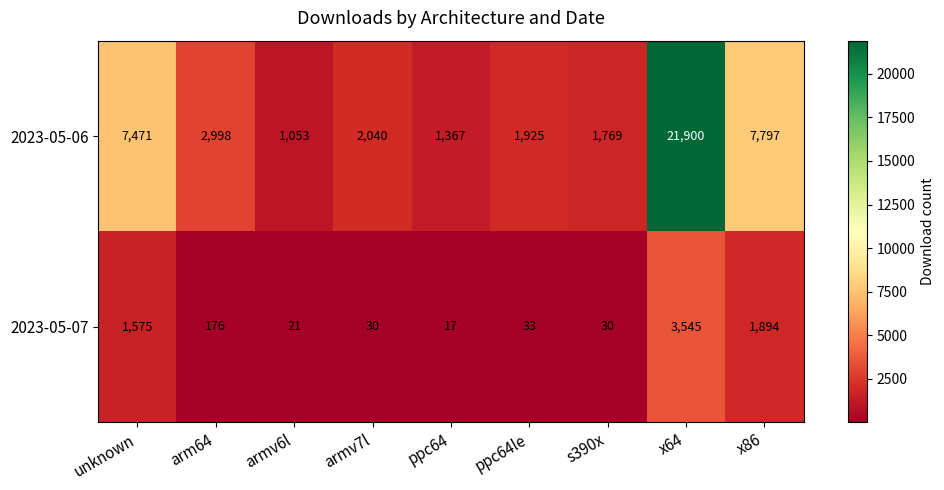

What is the total value across all series at x86?

9691